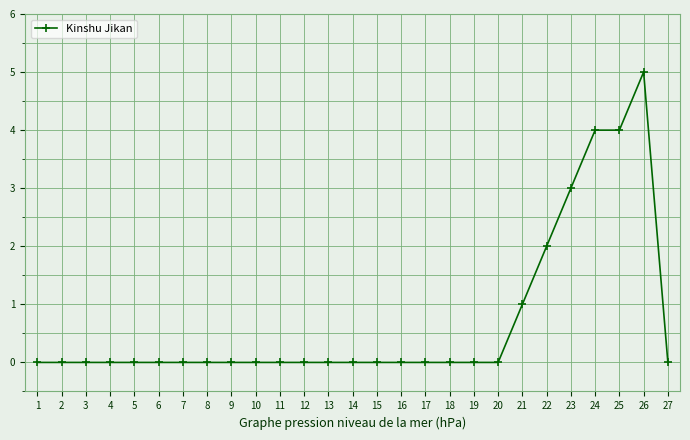

Count the number of data series in this chart.

1